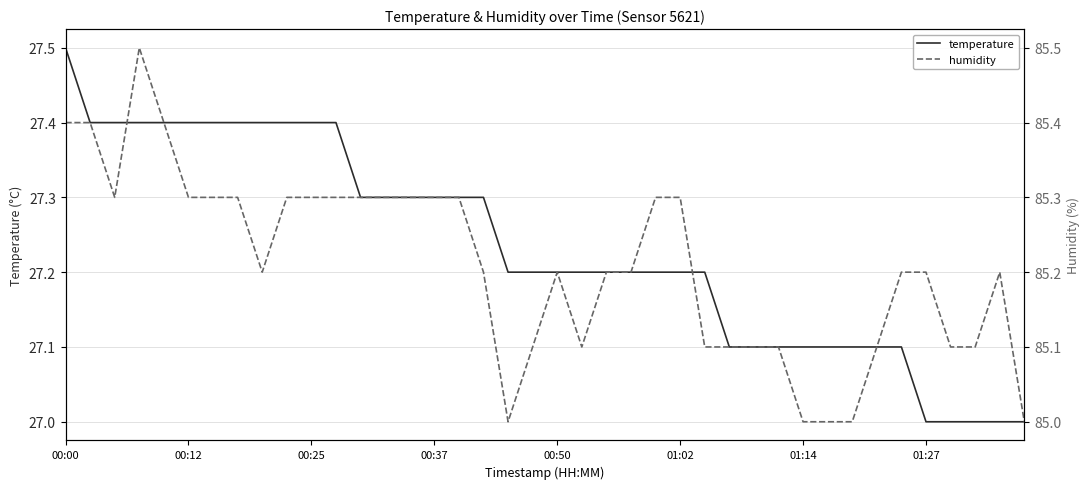

Which series has the largest total across all categories?

humidity